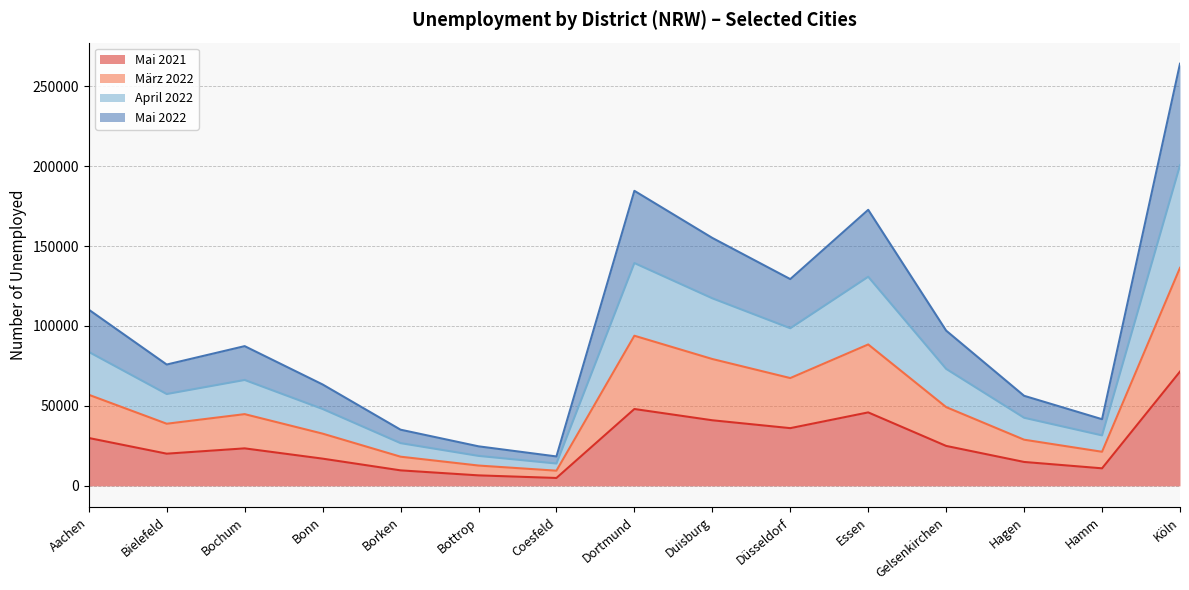

Where does the Mai 2021 series first go above 23449?

Aachen